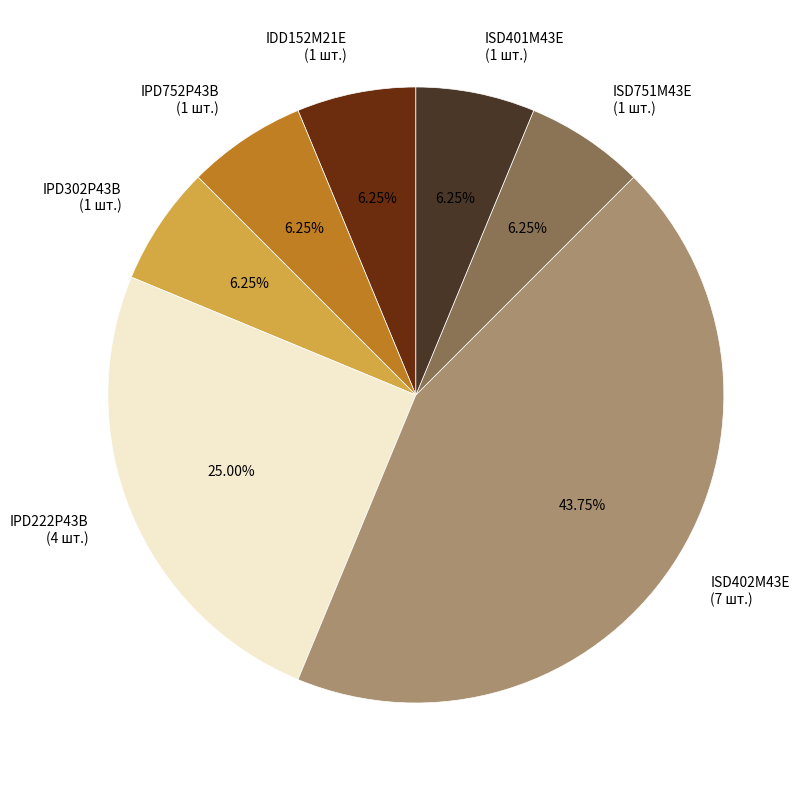

The IPD302P43B slice represents 6% of the pie. True or false?

True